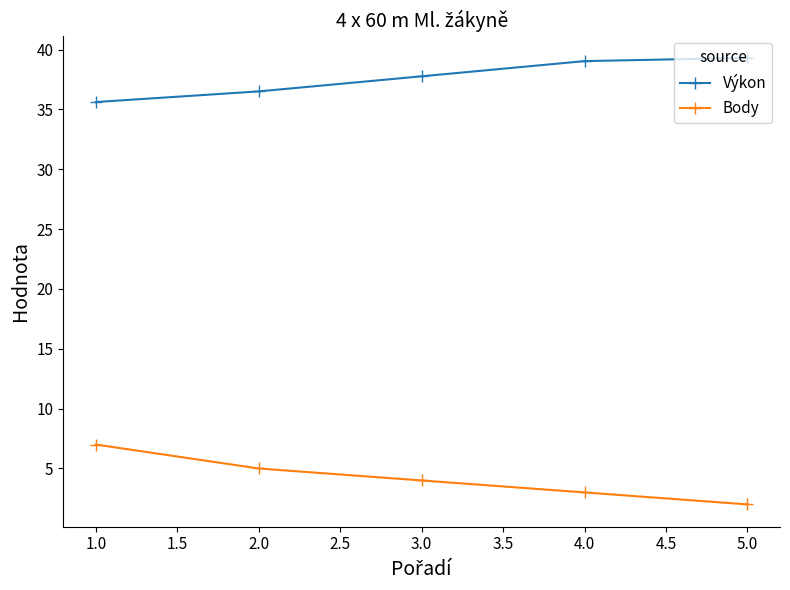

True or false: Body has more than 0 interior local peaks.

False